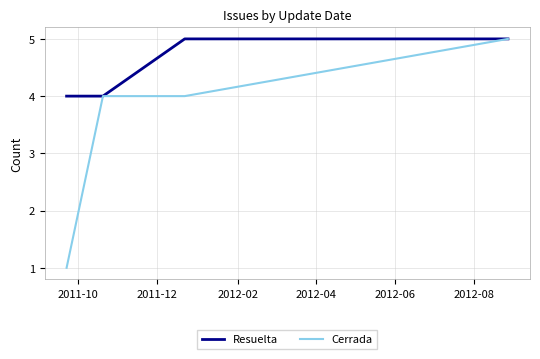

Which series has the largest total across all categories?

Resuelta